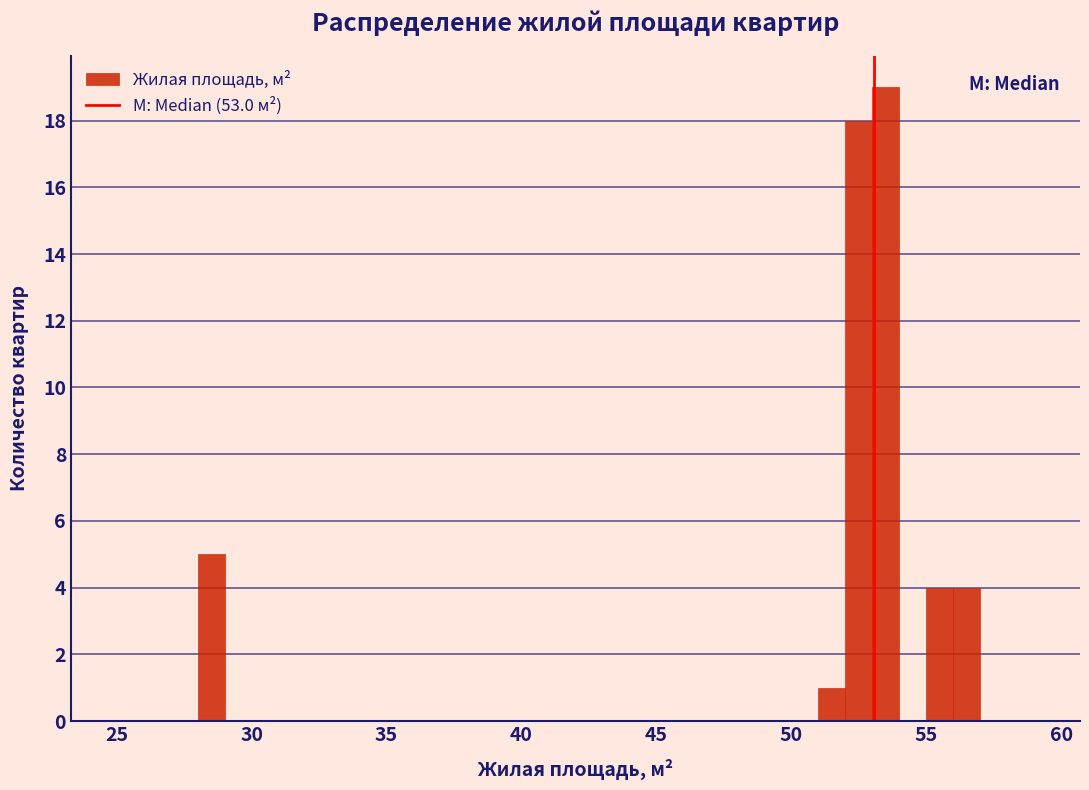

Read against the x-axis, roughly where is the centre of the tallest bar?

53.5